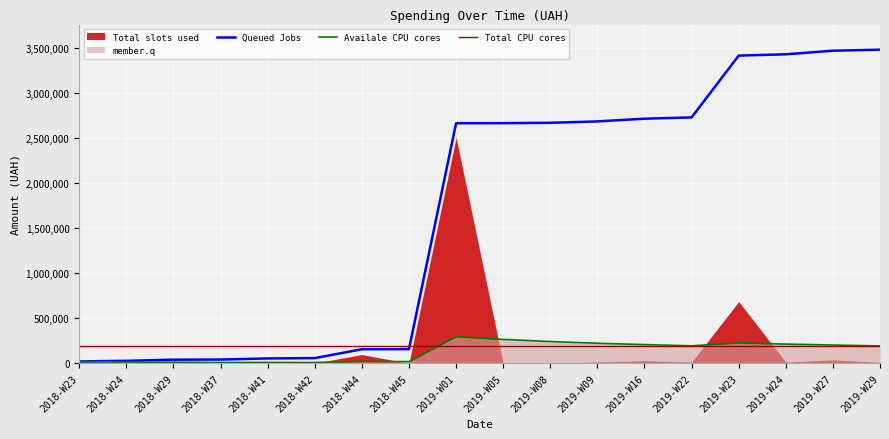

What is the minimum value shown in the chart?

639.5